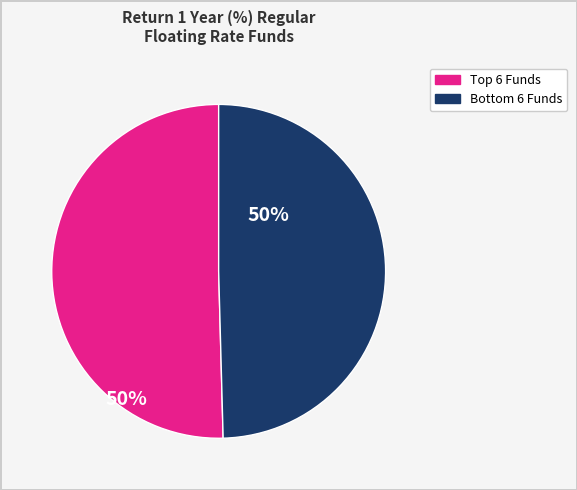

Does any single category account for the majority?

Yes